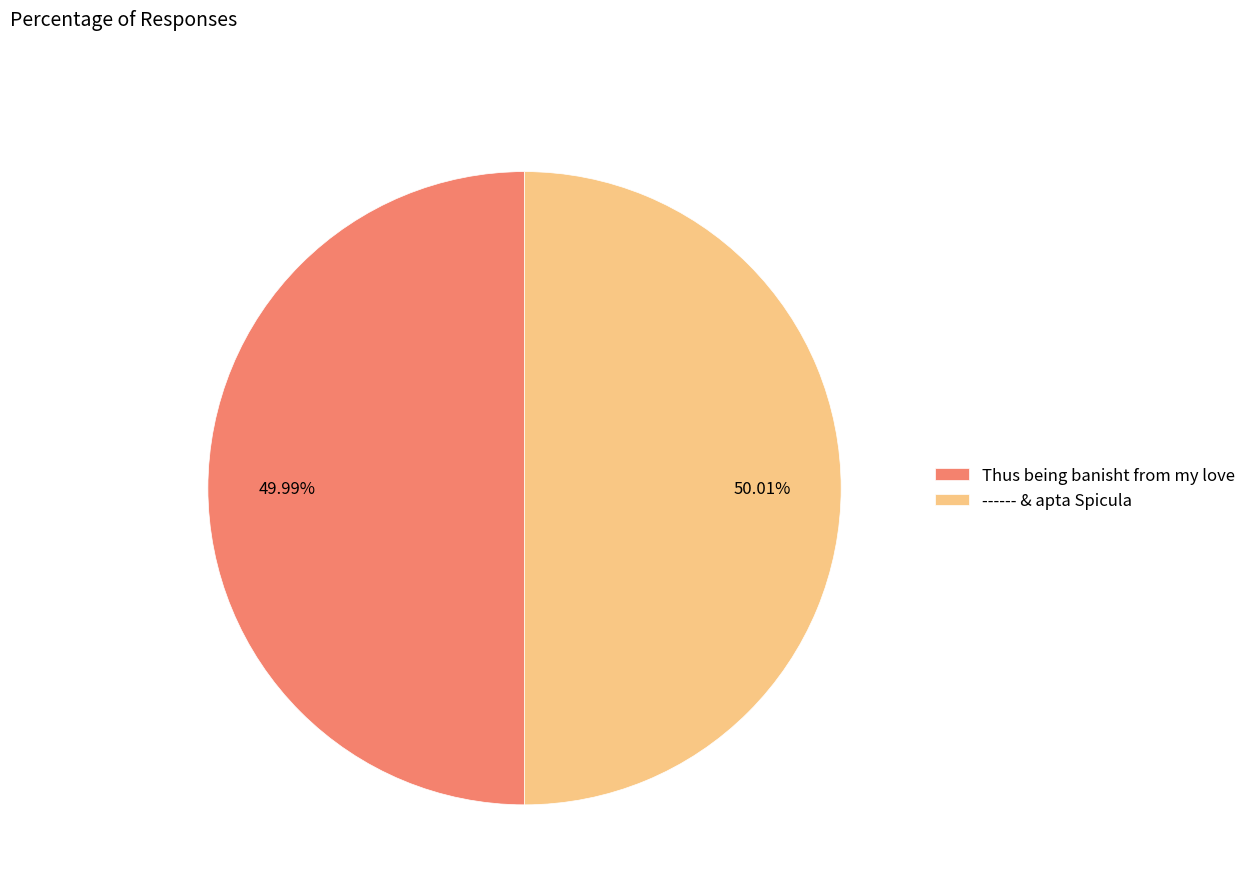

How many segments does this pie chart have?

2